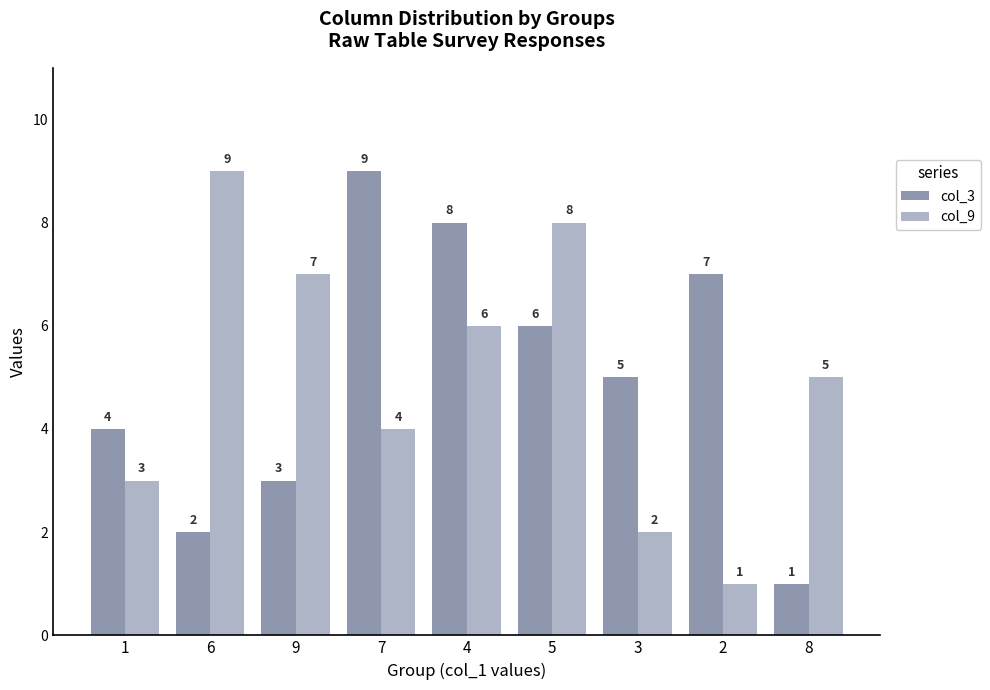

The col_9 series shows 4 at 7. True or false?

True